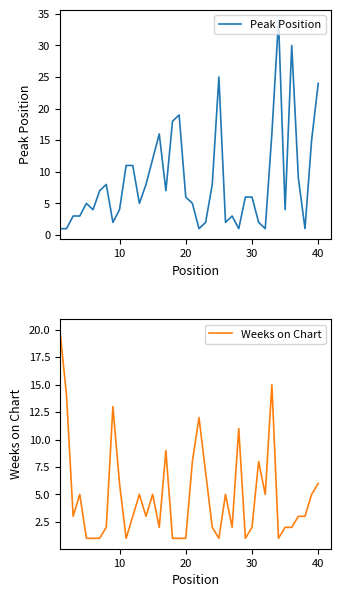

The Peak Position series shows 6 at 20. True or false?

True